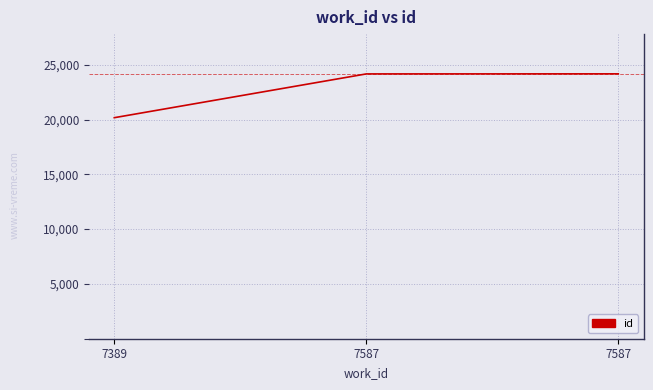

Does the chart display data point markers on the line(s)?

No